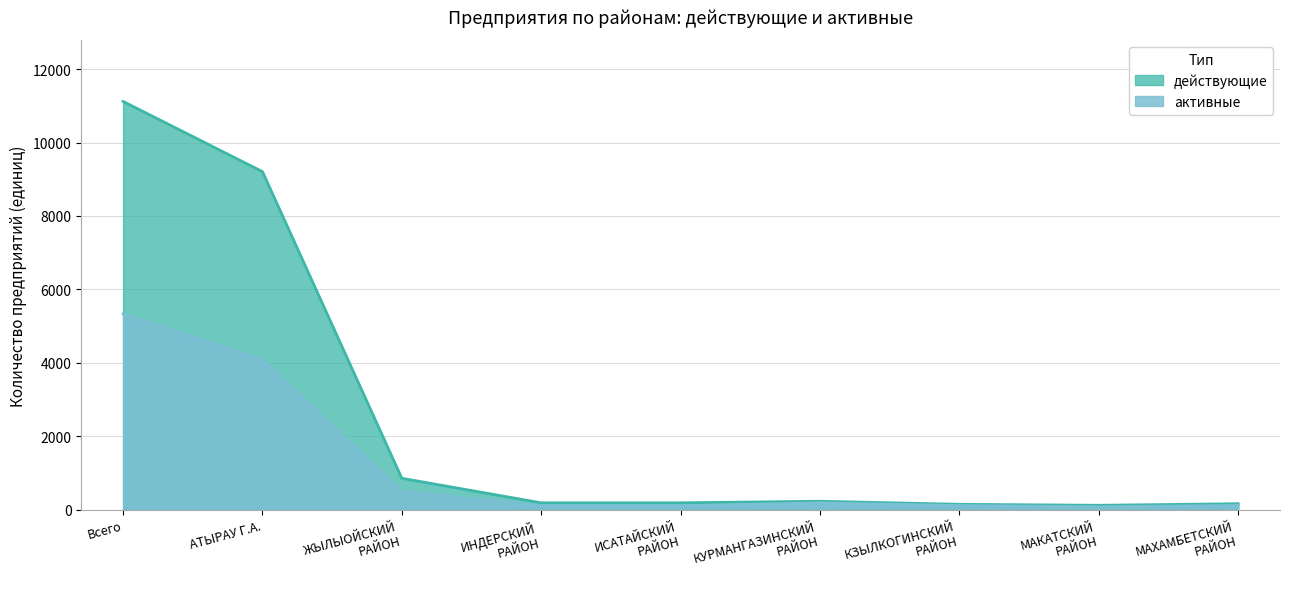

Which series changed the most between Всего and КЗЫЛКОГИНСКИЙ
РАЙОН?

действующие